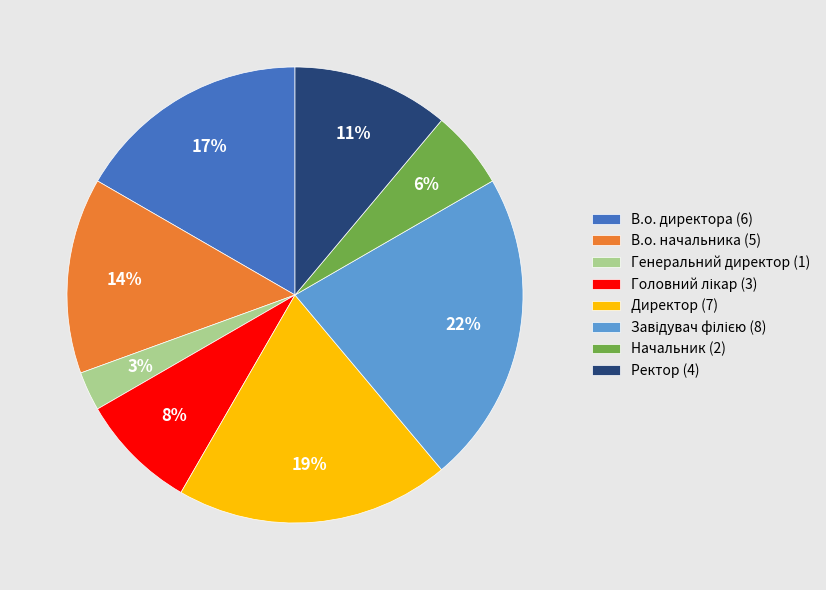

To the nearest percent, what percentage of the pie is В.о. директора?

17%